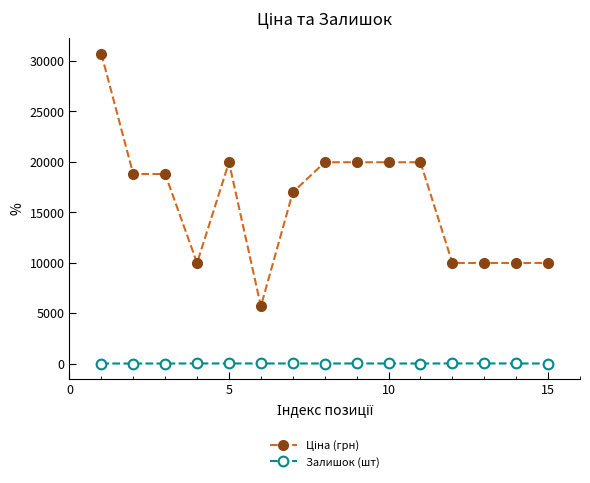

At how many categories does at least one series exceed 4195?

15